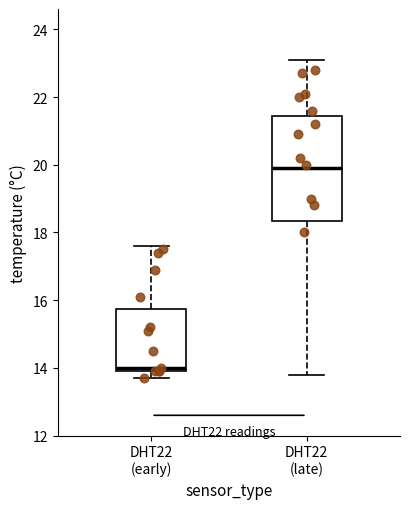

Reading left to right, read every box against the y-axis: the position of its median line, the range the box covers, and the ends of its whiskers. The values are not printed on the chart, so give them approximately, as read against the axis.

DHT22 (early): median 14.0 (just above the box's lower edge), box 14.0 to 15.8, whiskers 13.8 to 17.6
DHT22 (late): median 20.0, box 18.4 to 21.4, whiskers 13.8 to 23.2